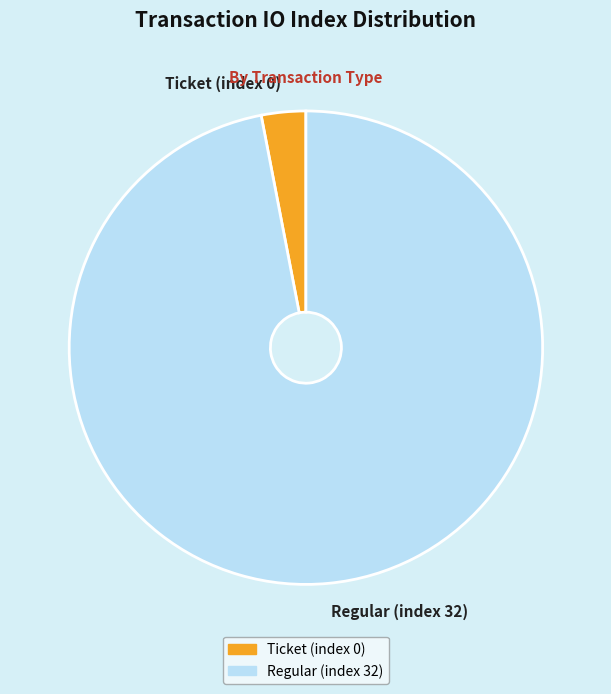

Between Ticket (index 0) and Regular (index 32), which is larger?

Regular (index 32)